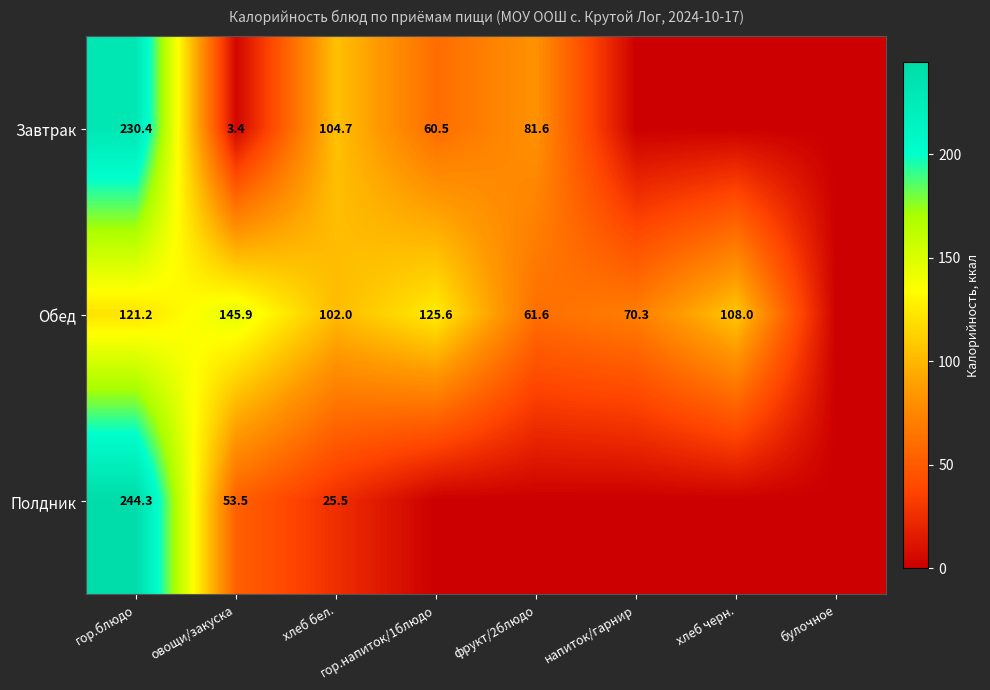

Is the value of Полдник at хлеб бел. greater than the value of Завтрак at гор.напиток/1блюдо?

No